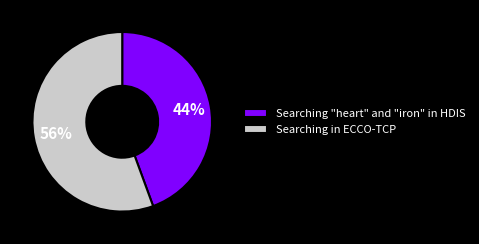

The Searching "heart" and "iron" in HDIS slice represents 44% of the pie. True or false?

True